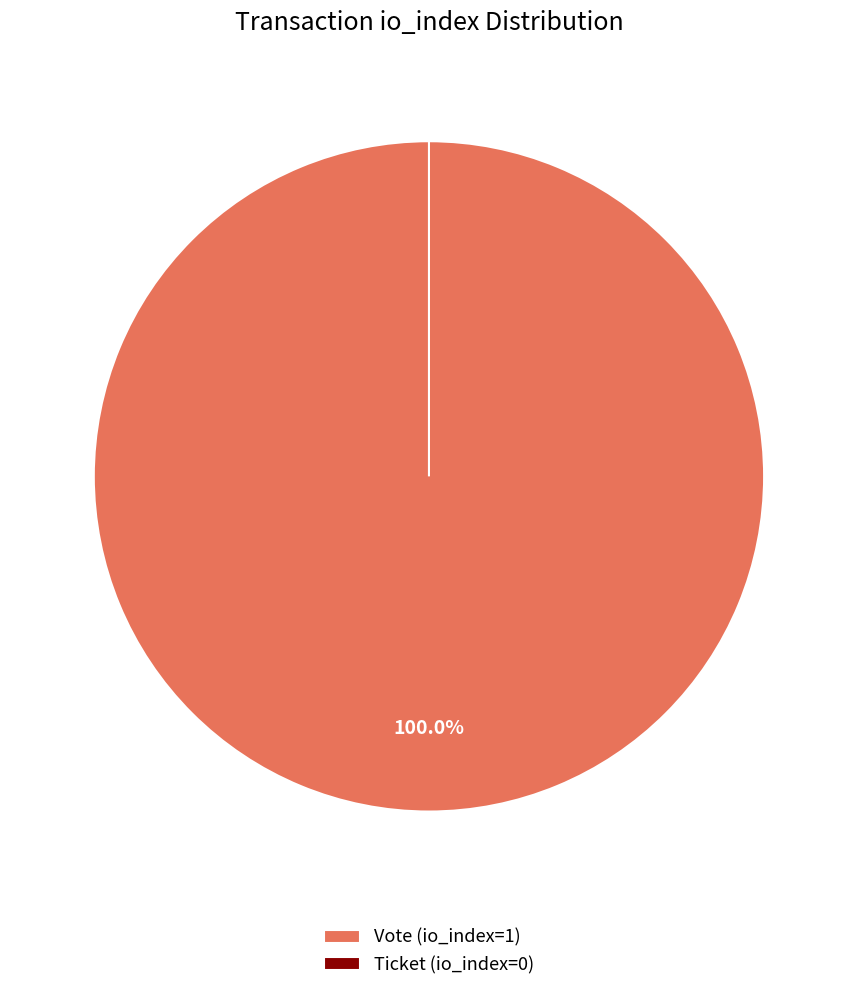

Which slice is the smallest?

Ticket (io_index=0)